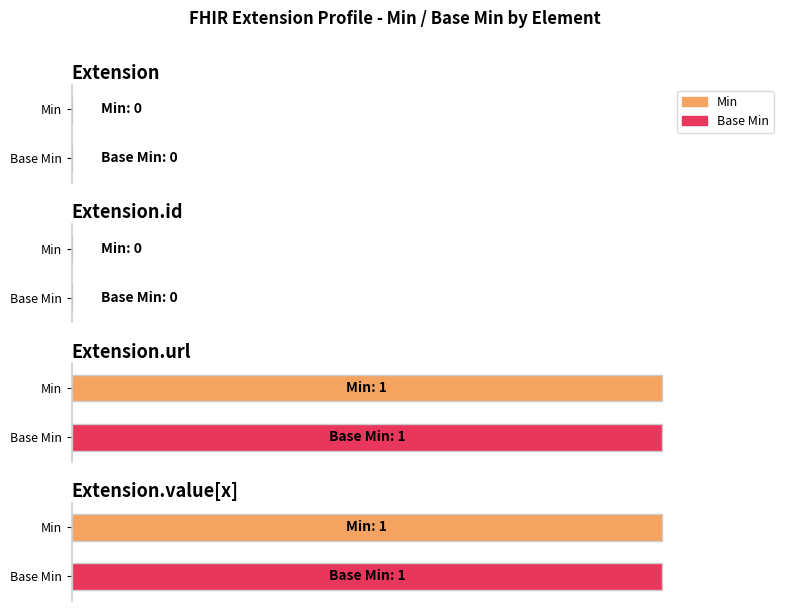

At how many categories does at least one series exceed 0?

2